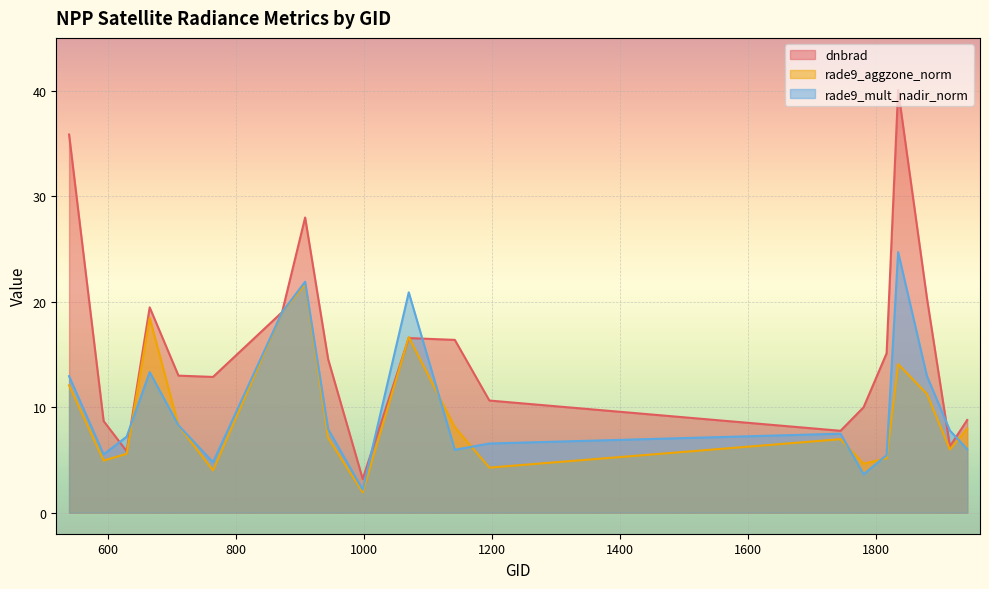

What is the sum of the rade9_aggzone_norm values at 1835 and 665?

32.5